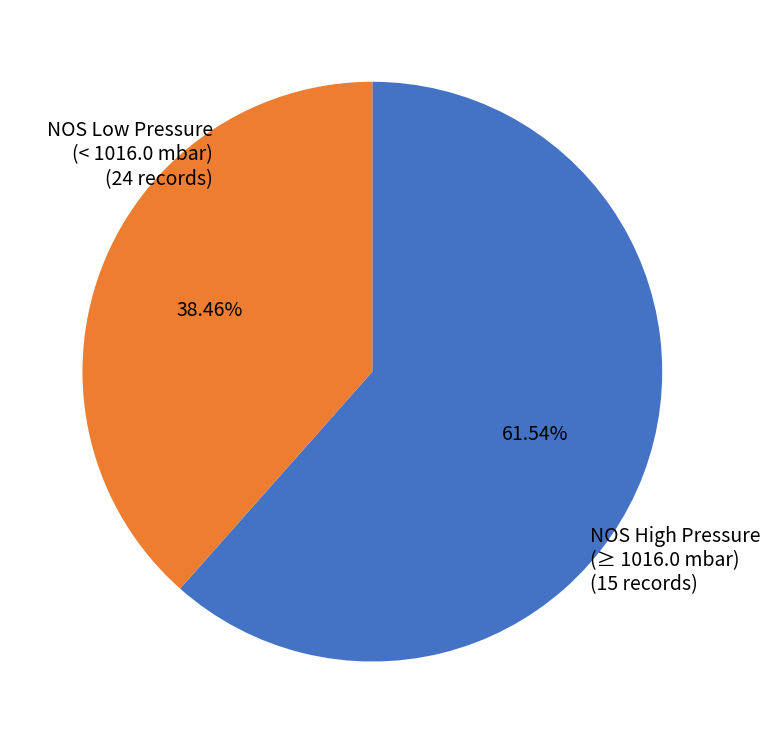

What is the ratio of the value at NOS High Pressure (≥ 1016.0 mbar) to the value at NOS Low Pressure (< 1016.0 mbar)?

0.6